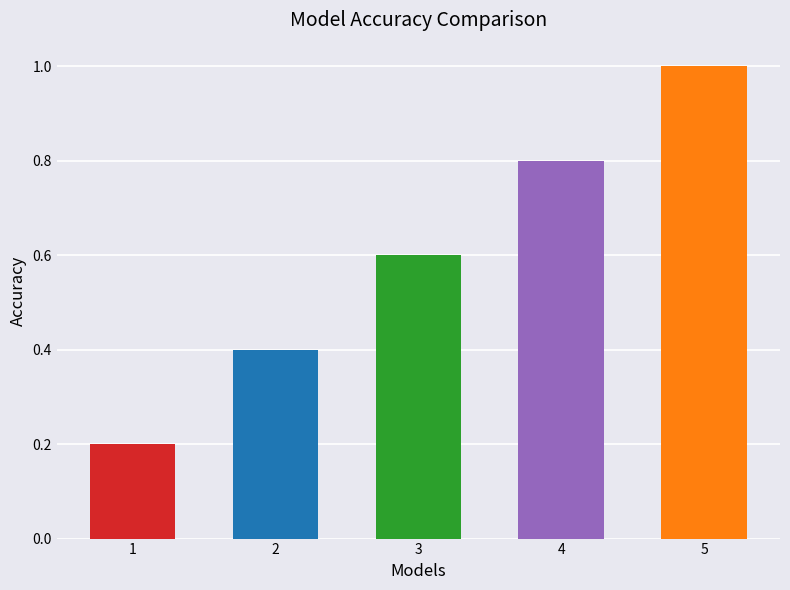

Count the number of data series in this chart.

1